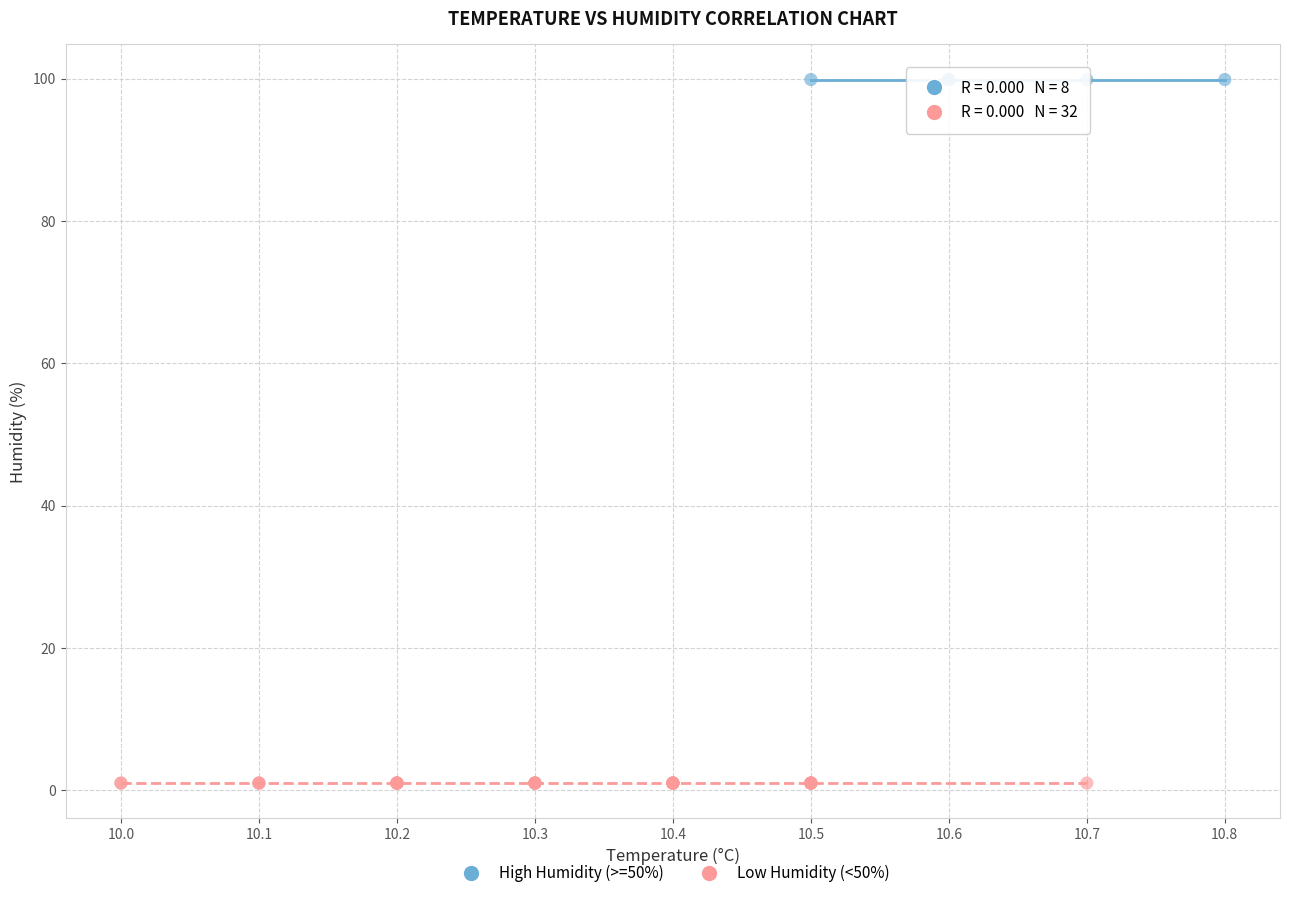

Which series contains the highest Y value?

High Humidity (>=50%)